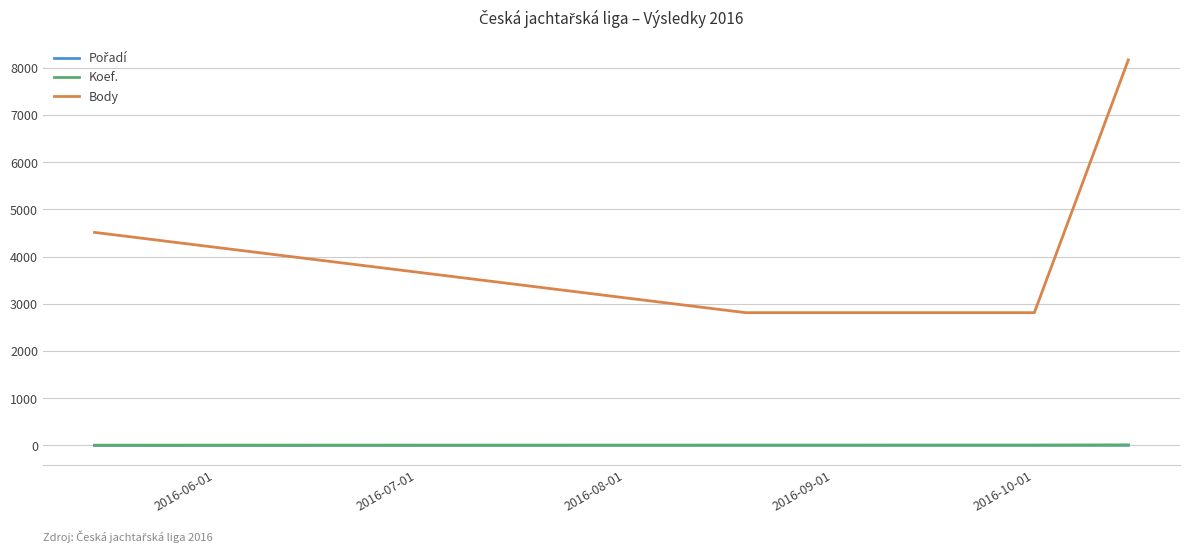

What is the greatest value displayed?

8169